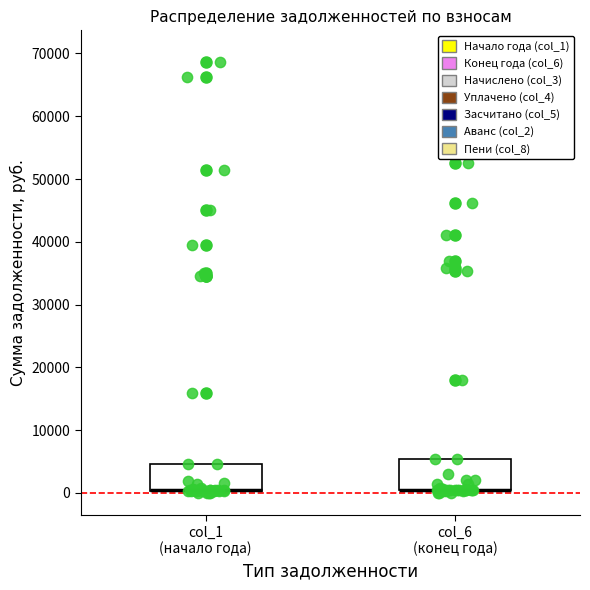

Reading left to right, read every box against the y-axis: the position of its median line, the range the box covers, and the ends of its whiskers. The values are not printed on the chart, so give them approximately, as read against the axis.

col_1 (начало года): median 0 (drawn on the box's lower edge), box 0 to 5000, whiskers 0 (just below the box's lower edge) to 5000
col_6 (конец года): median 1000 (drawn on the box's lower edge), box 0 to 5000, whiskers 0 (just below the box's lower edge) to 5000